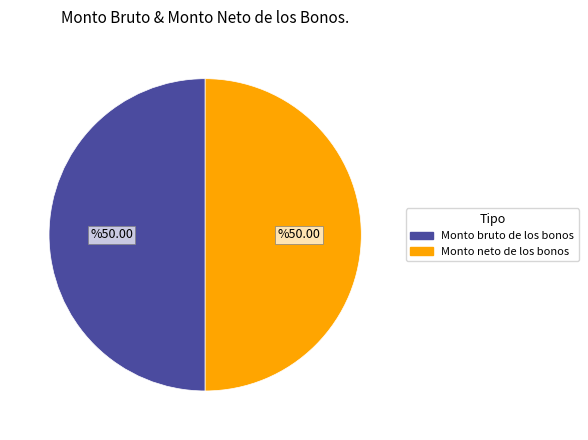

What is the ratio of the value at Monto neto de los bonos to the value at Monto bruto de los bonos?

1.0